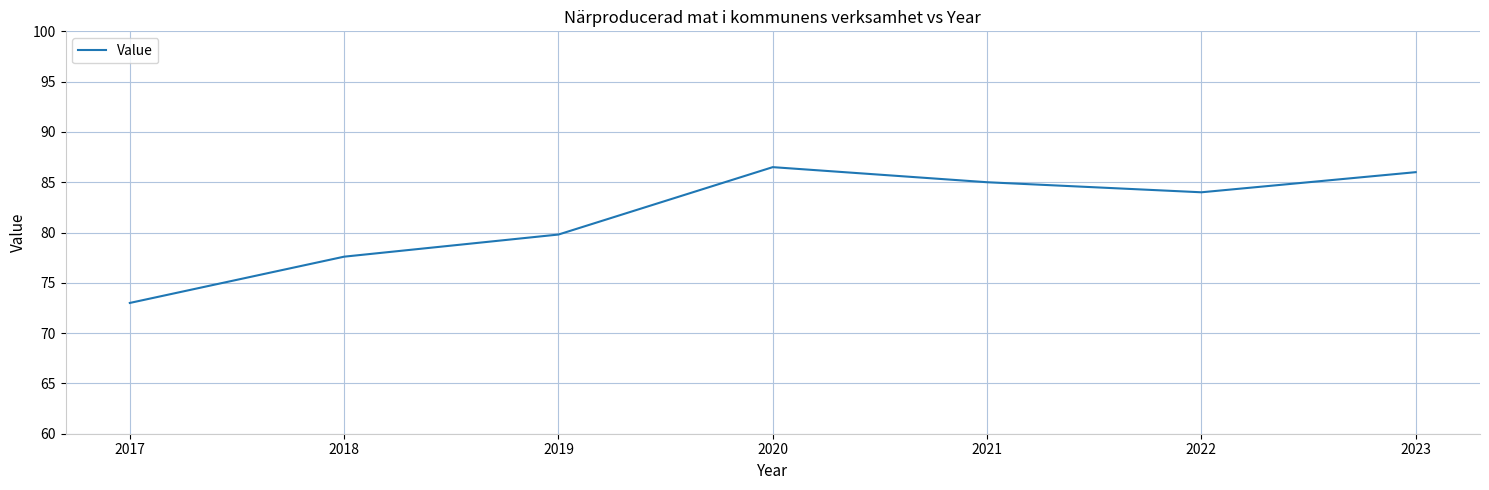

Is it true that the value at 2018 is 111.3?

False